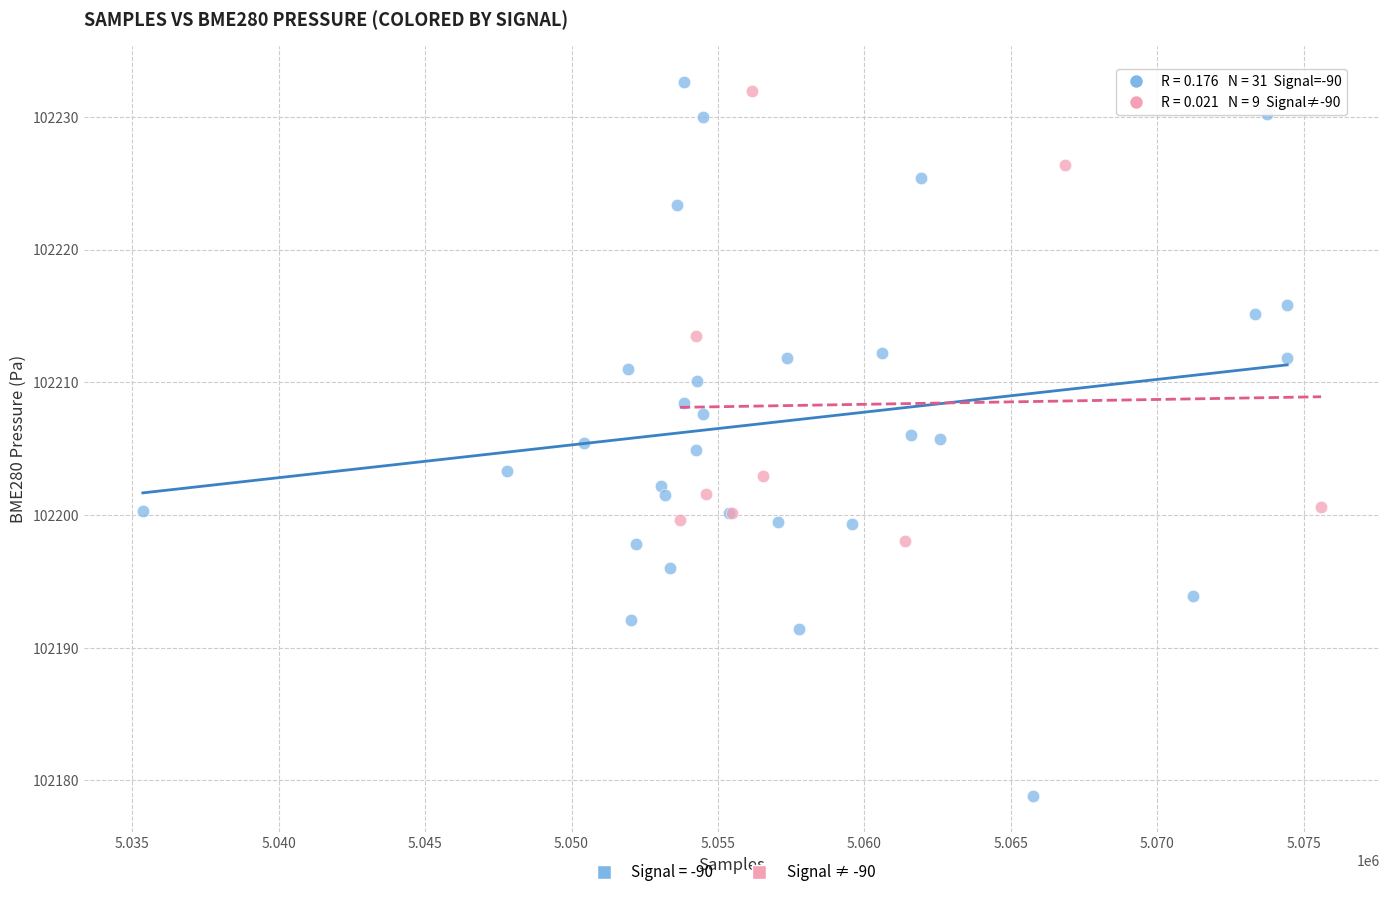

Which series has the largest Y range (max minus min)?

Signal = -90